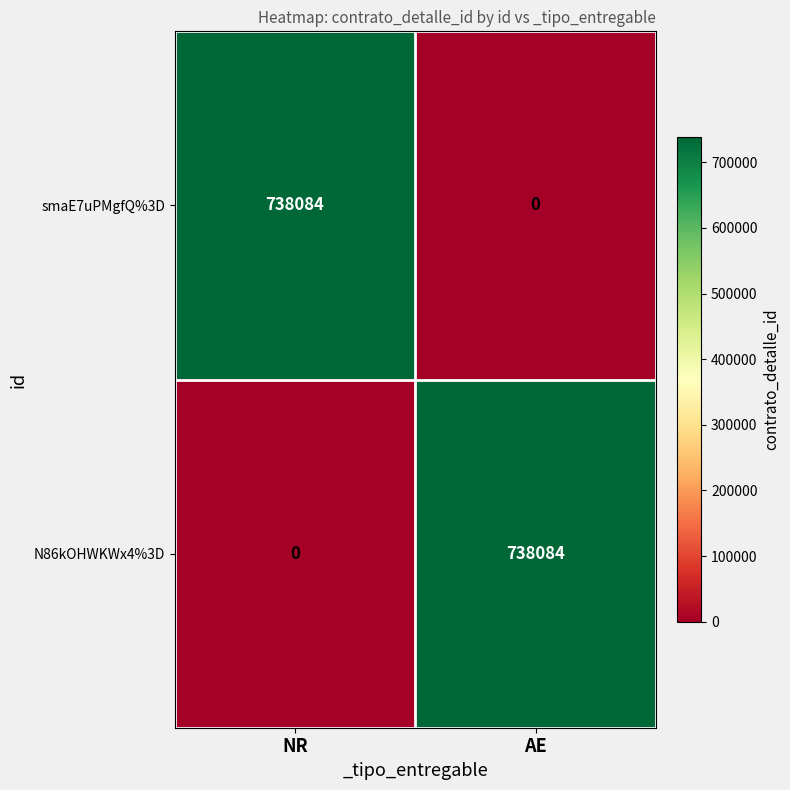

What is the greatest value displayed?

738084